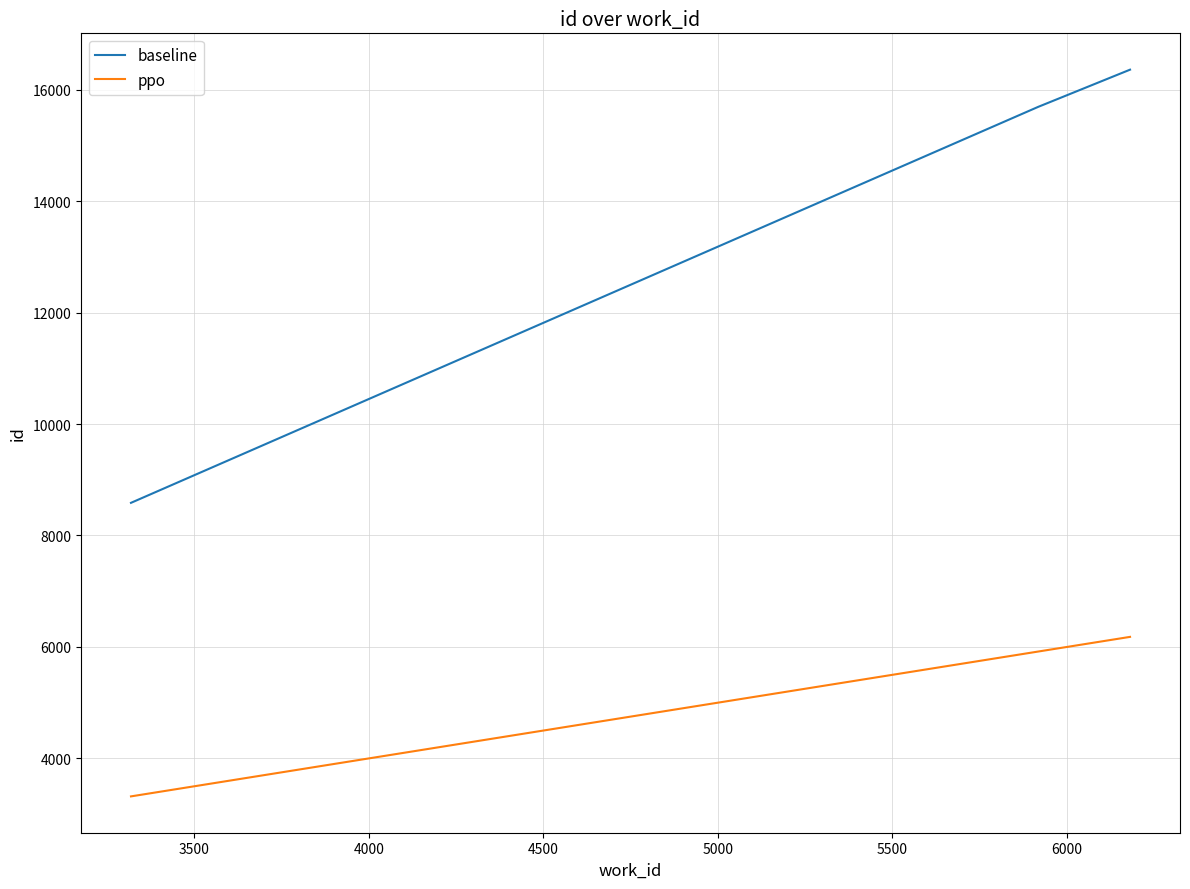

What is the sum of all baseline values?

40635